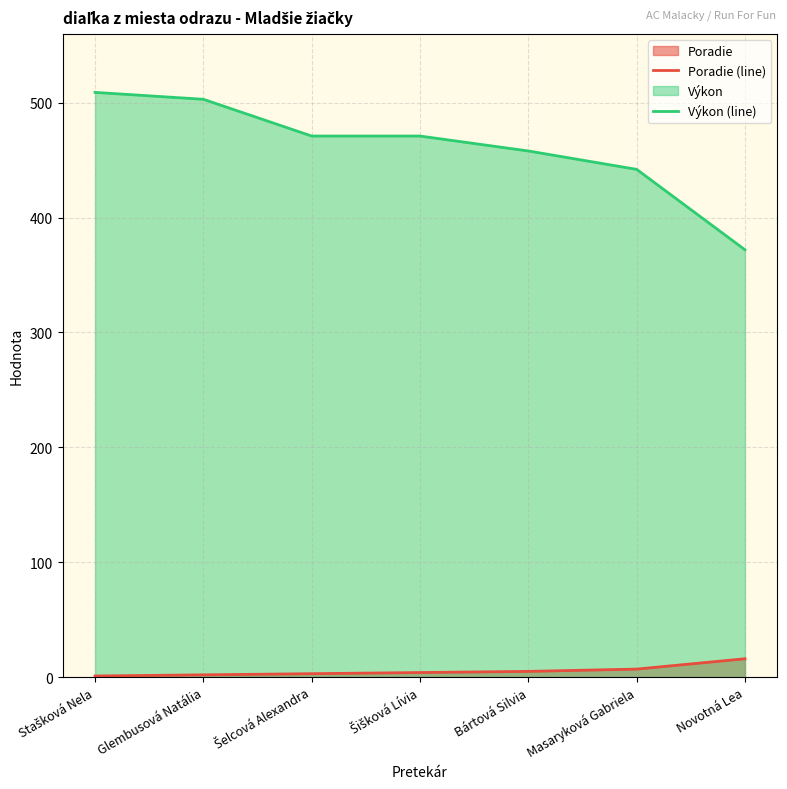

Rank the categories by Výkon (line) value from lowest to highest.

Novotná Lea, Masaryková Gabriela, Bártová Silvia, Šelcová Alexandra, Šišková Lívia, Glembusová Natália, Stašková Nela